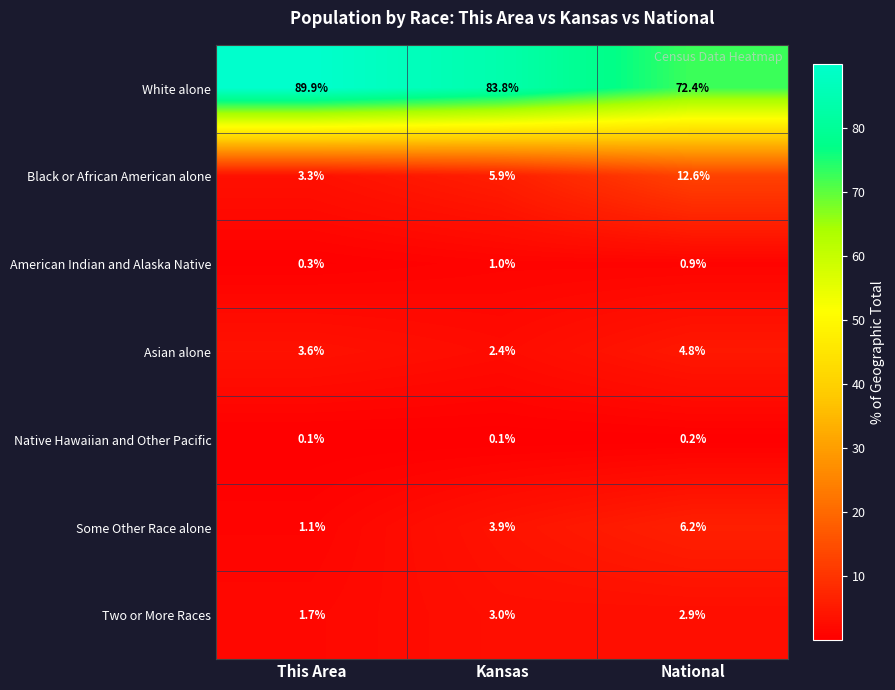

Rank the series at National from highest to lowest value.

White alone, Black or African American alone, Some Other Race alone, Asian alone, Two or More Races, American Indian and Alaska Native, Native Hawaiian and Other Pacific